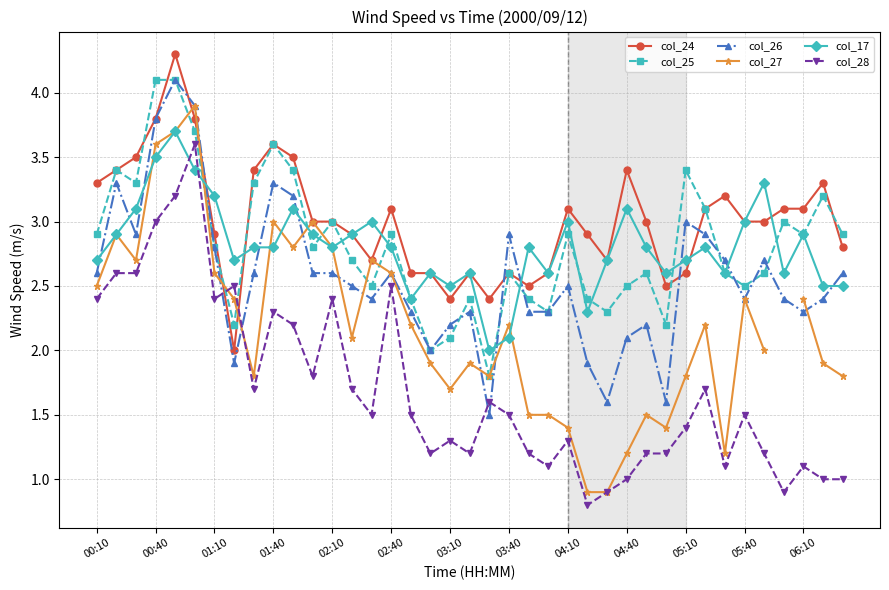

Which series has the largest total across all categories?

col_24